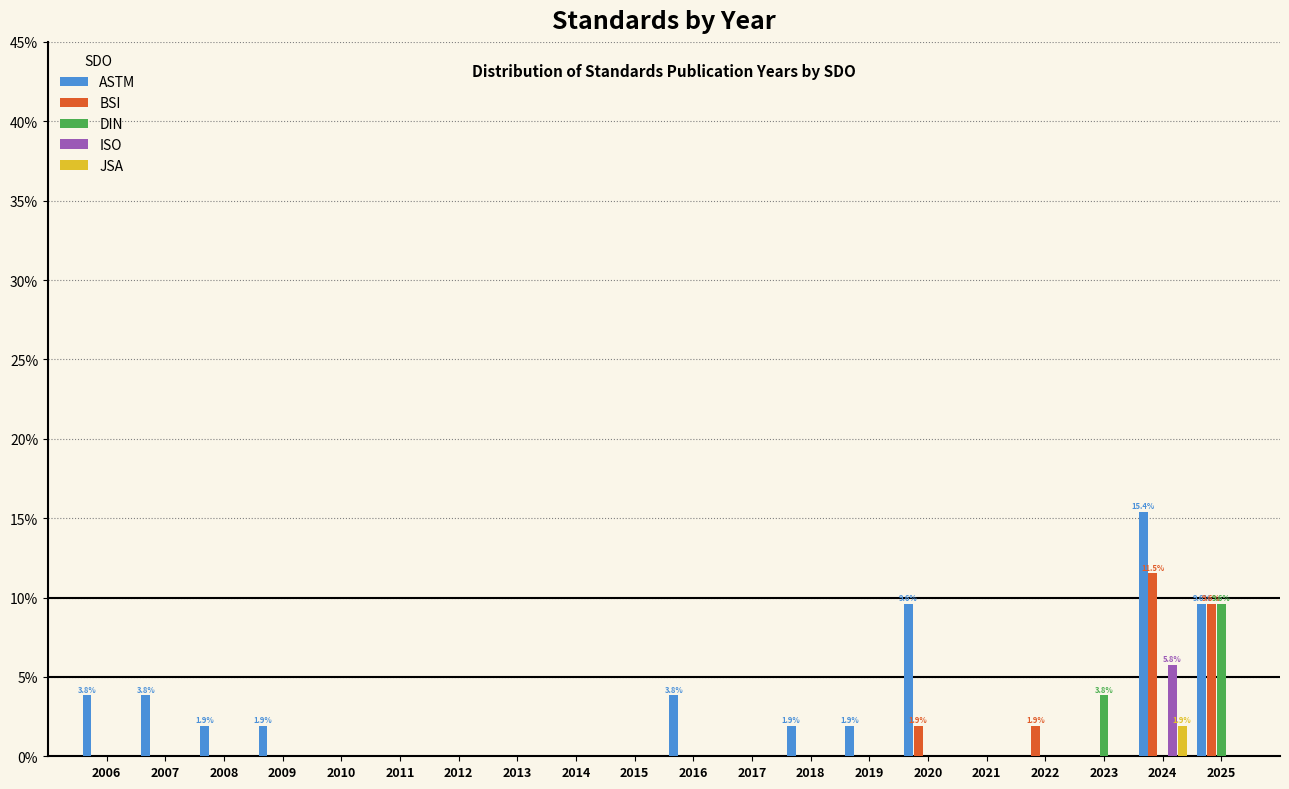

Which series changed the most between 2006 and 2020?

ASTM